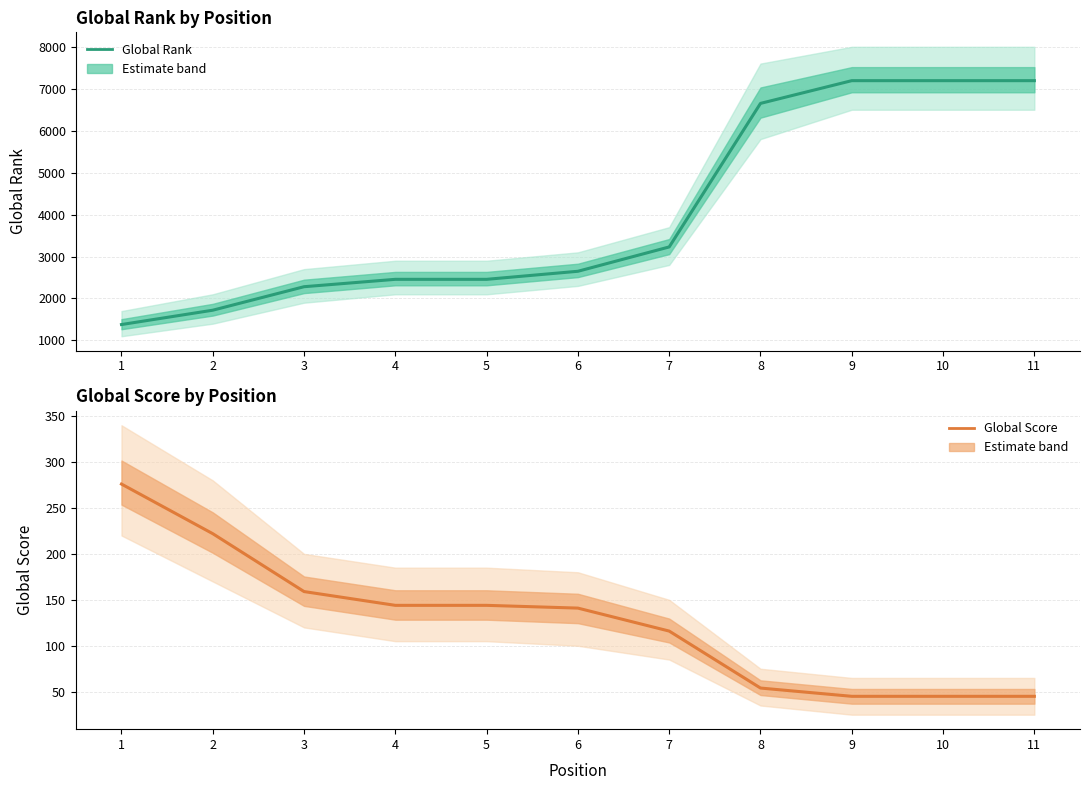

At which category is the sum across all series the highest?

9